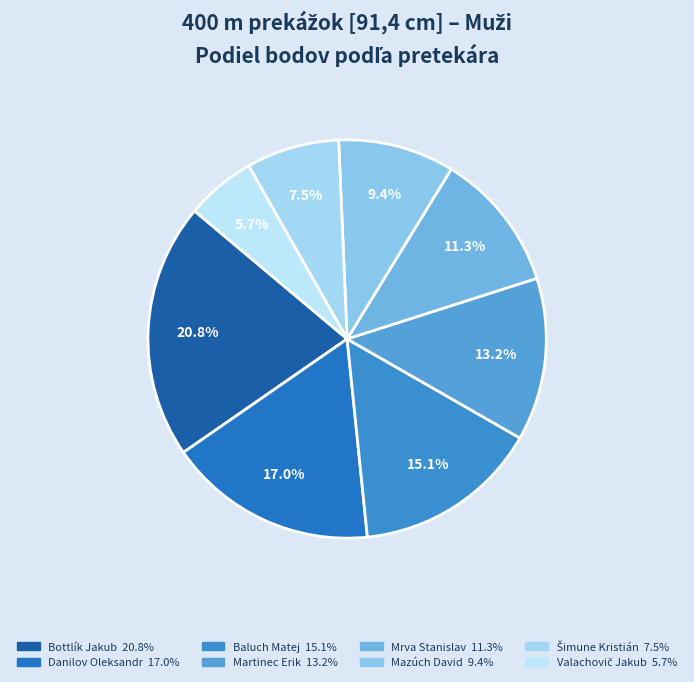

To the nearest percent, what is the difference between the largest and smallest slice percentages?

15%